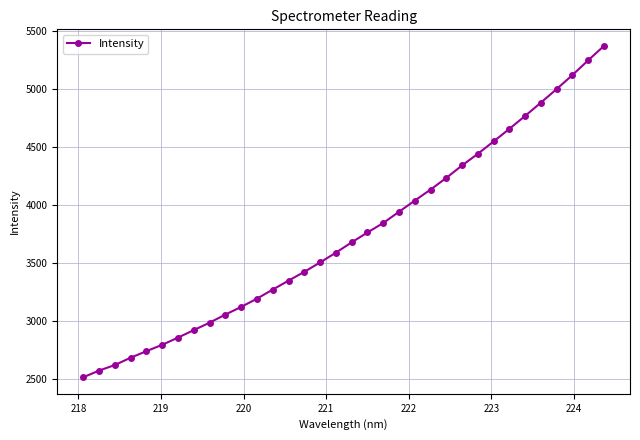

What is the average value?

3741.6